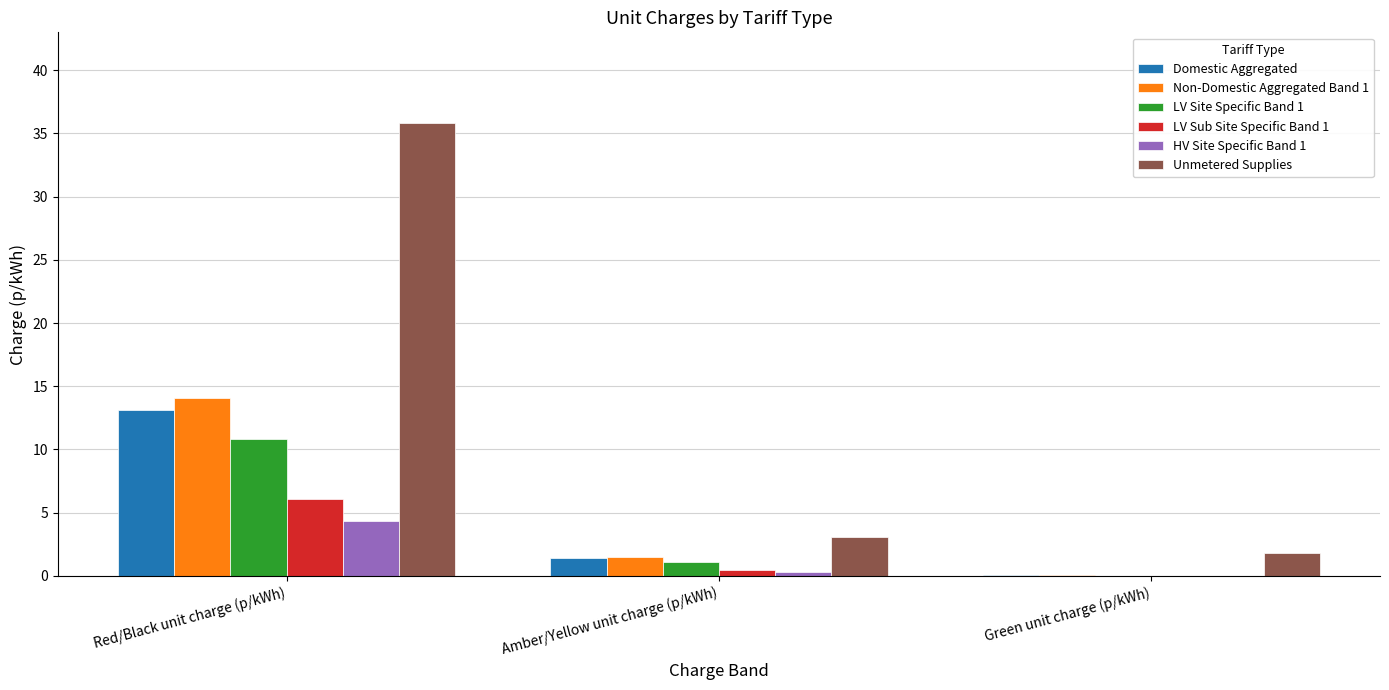

What is the sum of all Non-Domestic Aggregated Band 1 values?

15.7